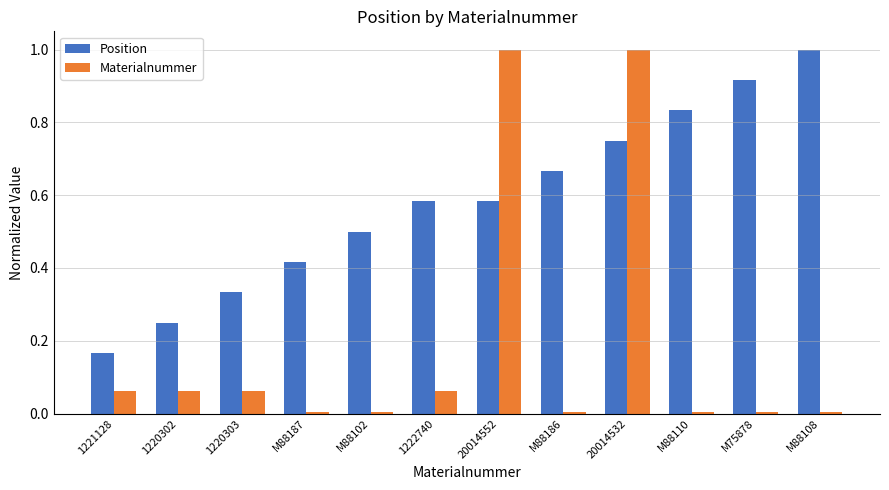

What are all the series names shown in the legend?

Position, Materialnummer